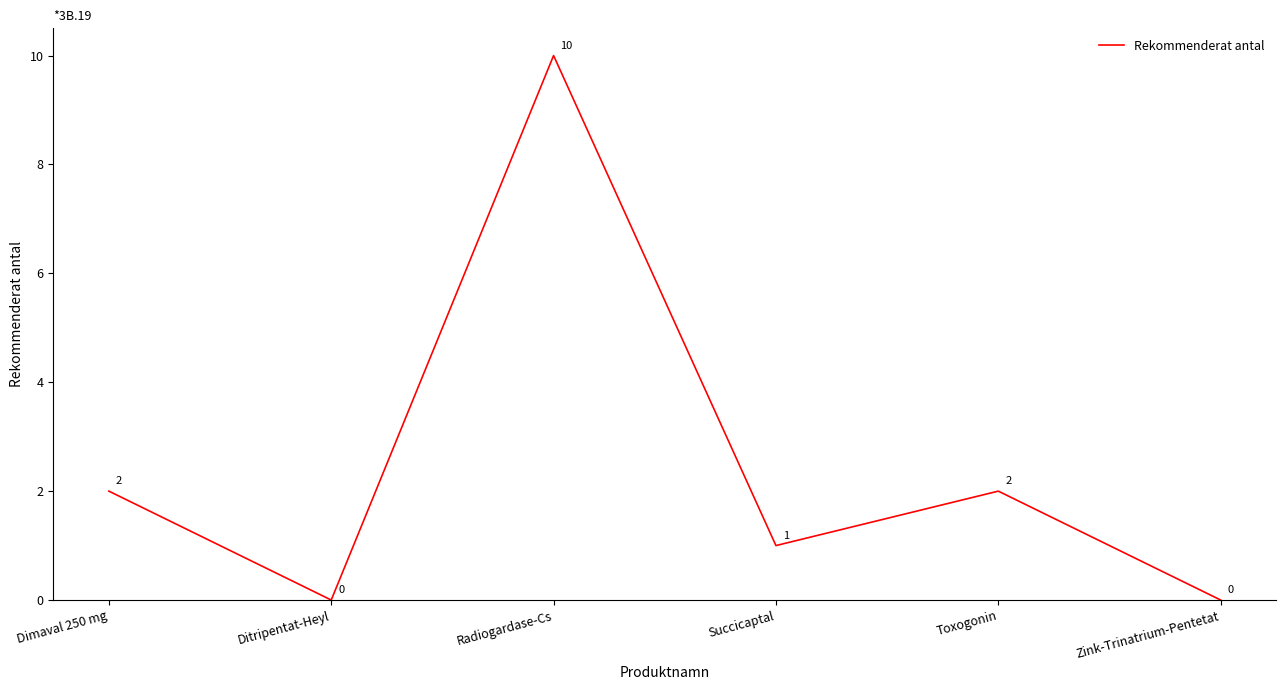

How many distinct data groups are displayed?

1